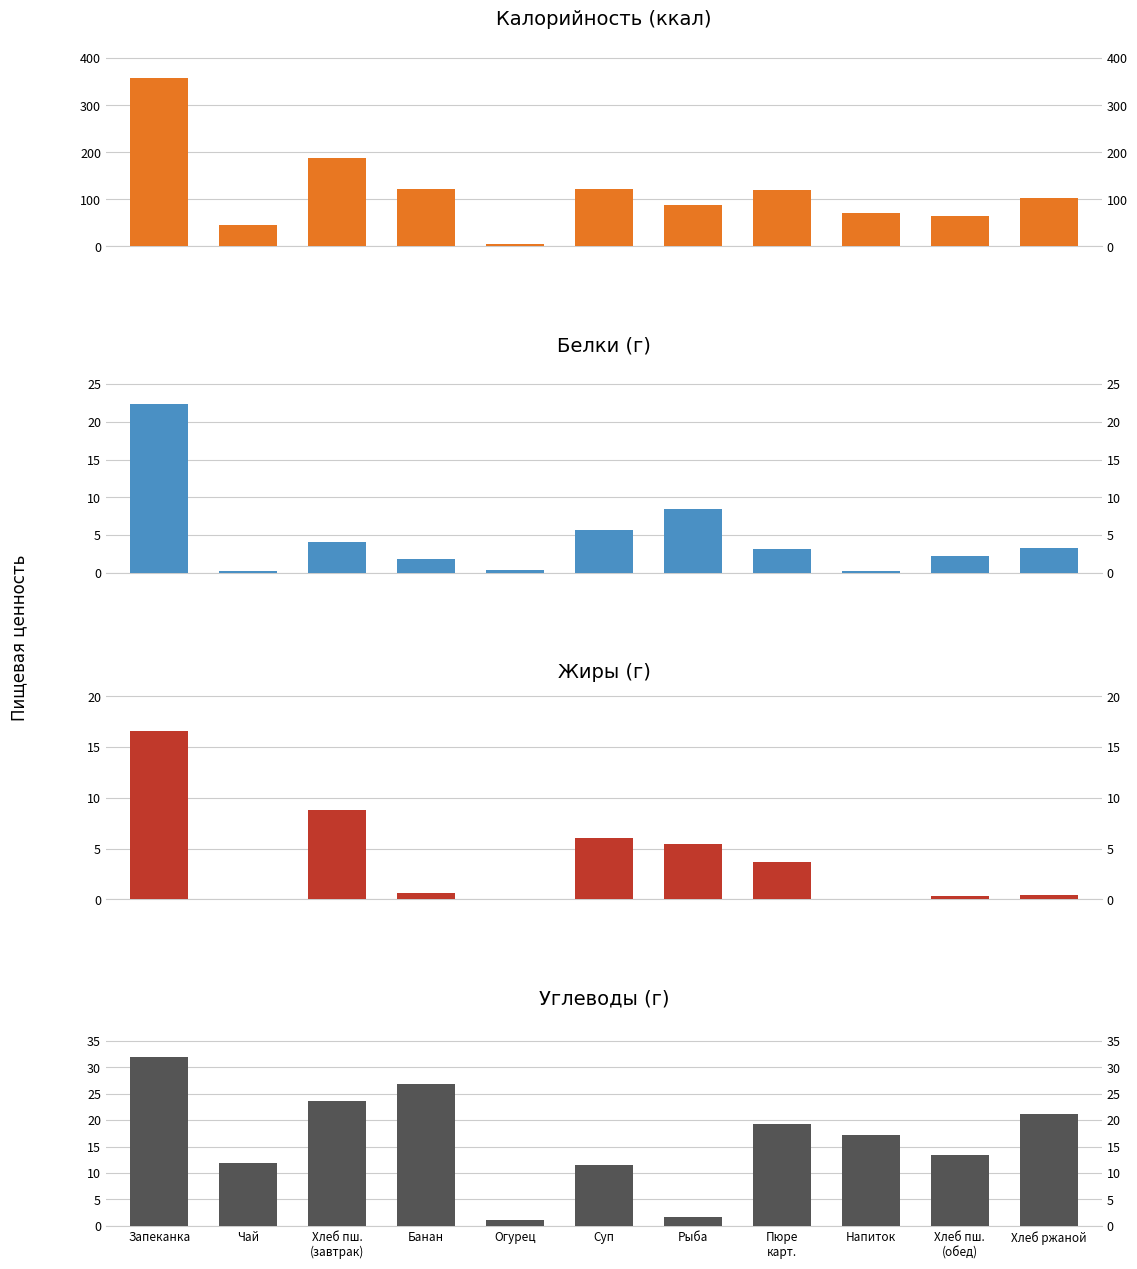

Which series has the largest total across all categories?

Калорийность